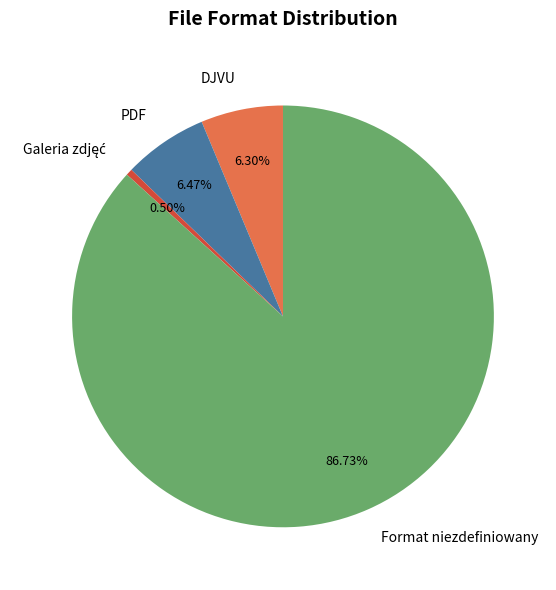

Which slice is the largest?

Format niezdefiniowany